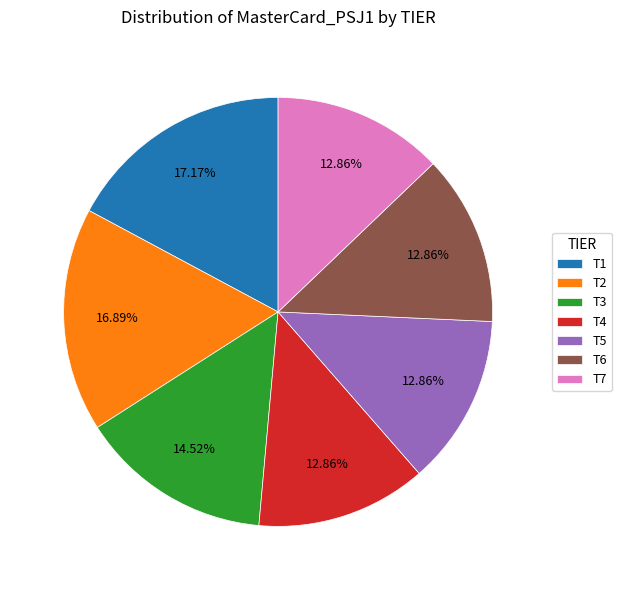

How much of the chart is everything except T2?

83.1%